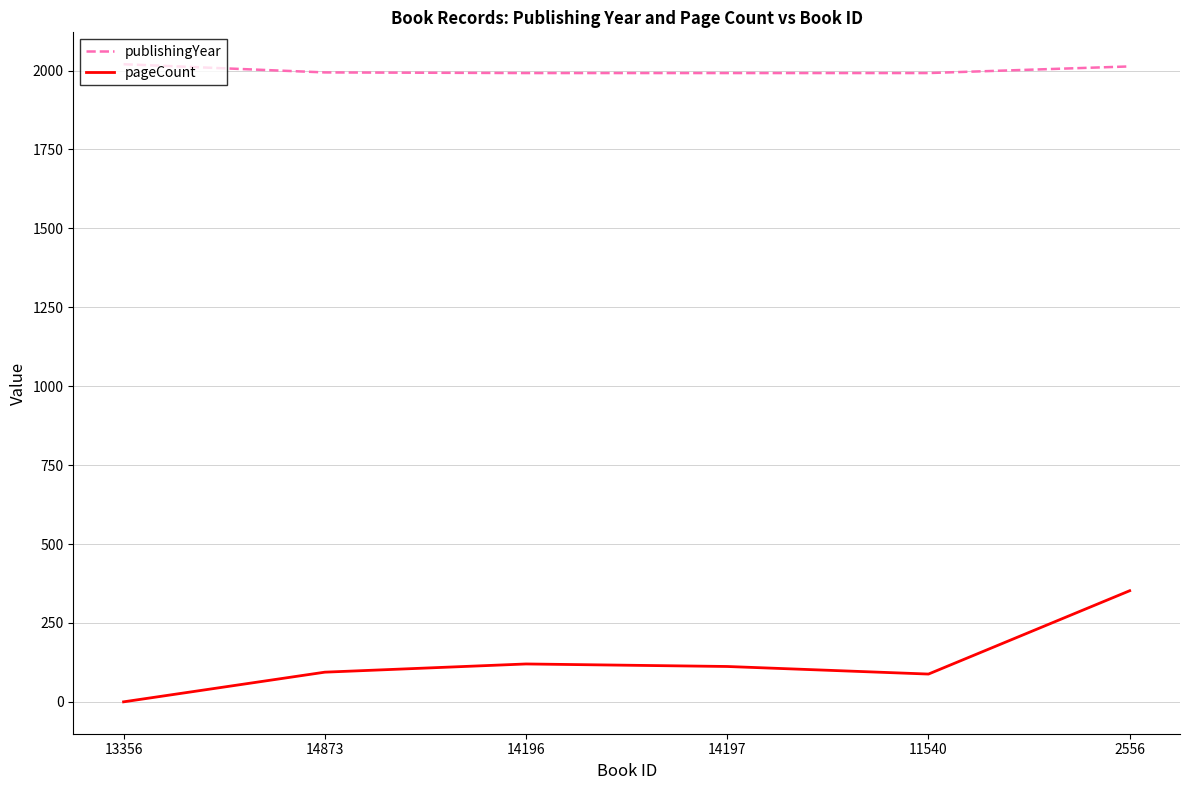

Count the number of categories in the chart.

6